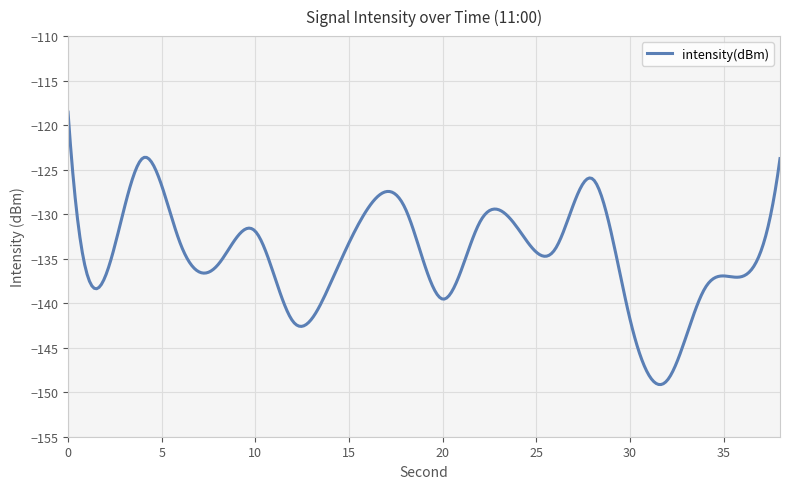

What is the smallest value displayed?

-149.1